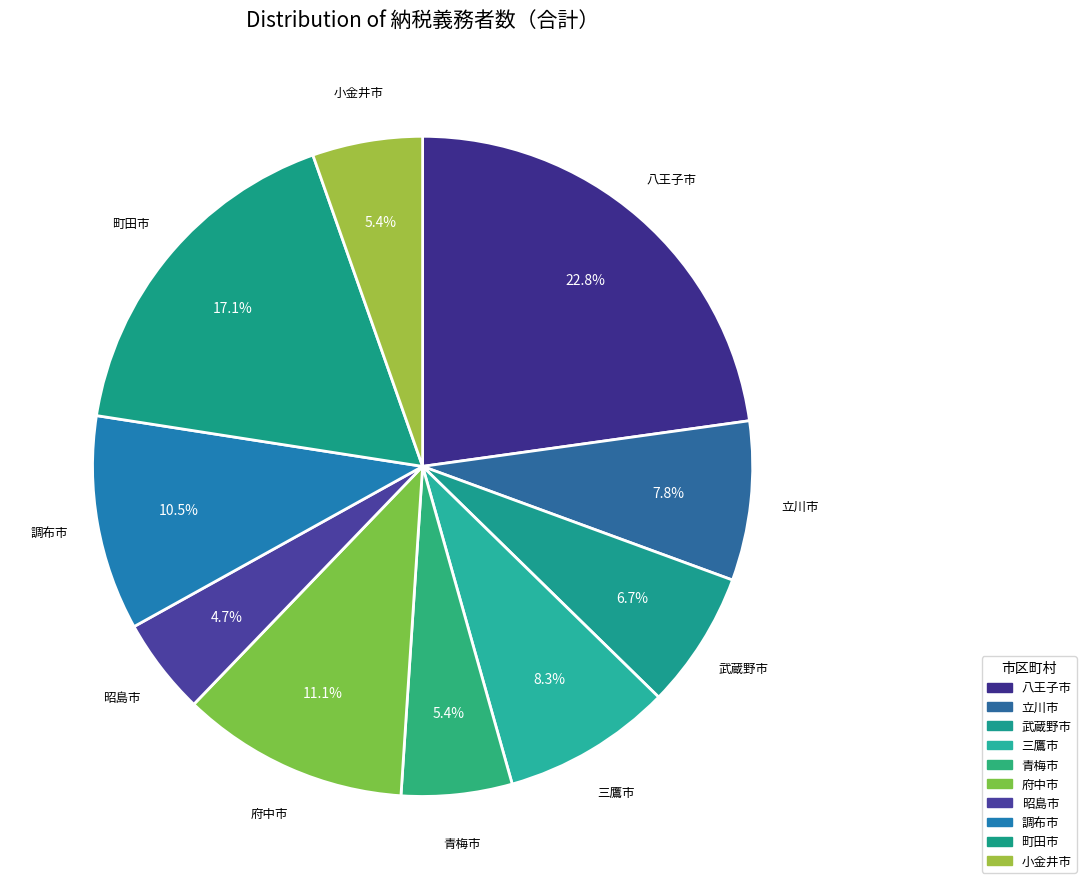

How many segments does this pie chart have?

10